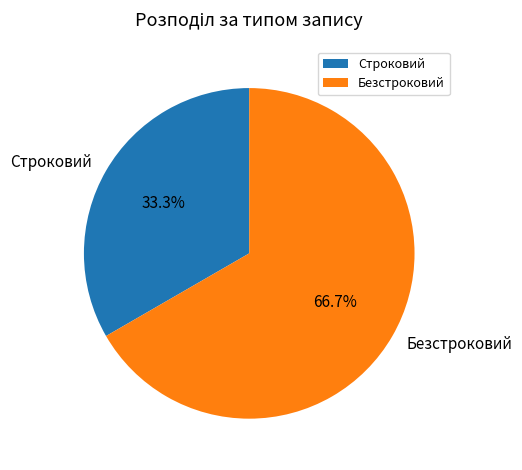

Which category has the biggest portion of the pie?

Безстроковий